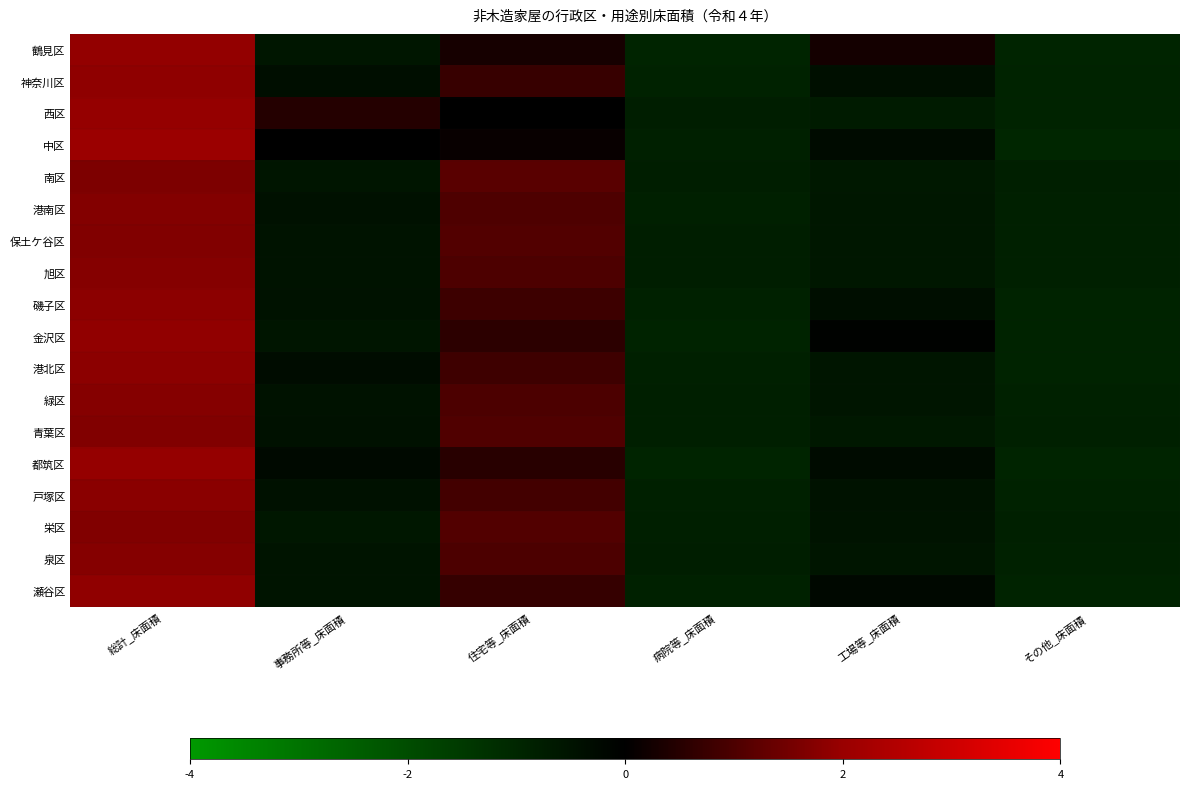

Reading right to left, list all the values displayed in this chart.

鶴見区: その他_床面積=-1.0	工場等_床面積=0.3	病院等_床面積=-0.9	住宅等_床面積=0.3	事務所等_床面積=-0.6	総計_床面積=1.9
神奈川区: その他_床面積=-0.9	工場等_床面積=-0.4	病院等_床面積=-0.9	住宅等_床面積=0.7	事務所等_床面積=-0.4	総計_床面積=1.9
西区: その他_床面積=-0.9	工場等_床面積=-0.7	病院等_床面積=-0.8	住宅等_床面積=0.0	事務所等_床面積=0.5	総計_床面積=1.9
中区: その他_床面積=-1.0	工場等_床面積=-0.3	病院等_床面積=-0.9	住宅等_床面積=0.1	事務所等_床面積=0.0	総計_床面積=2.0
南区: その他_床面積=-0.8	工場等_床面積=-0.6	病院等_床面積=-0.8	住宅等_床面積=1.2	事務所等_床面積=-0.5	総計_床面積=1.6
港南区: その他_床面積=-0.8	工場等_床面積=-0.6	病院等_床面積=-0.8	住宅等_床面積=1.0	事務所等_床面積=-0.4	総計_床面積=1.7
保土ケ谷区: その他_床面積=-0.8	工場等_床面積=-0.6	病院等_床面積=-0.8	住宅等_床面積=1.1	事務所等_床面積=-0.5	総計_床面積=1.7
旭区: その他_床面積=-0.9	工場等_床面積=-0.6	病院等_床面積=-0.8	住宅等_床面積=1.0	事務所等_床面積=-0.5	総計_床面積=1.7
磯子区: その他_床面積=-0.9	工場等_床面積=-0.4	病院等_床面積=-0.9	住宅等_床面積=0.8	事務所等_床面積=-0.5	総計_床面積=1.8
金沢区: その他_床面積=-0.9	工場等_床面積=-0.1	病院等_床面積=-0.9	住宅等_床面積=0.6	事務所等_床面積=-0.6	総計_床面積=1.9
港北区: その他_床面積=-0.9	工場等_床面積=-0.6	病院等_床面積=-0.8	住宅等_床面積=0.8	事務所等_床面積=-0.3	総計_床面積=1.8
緑区: その他_床面積=-0.9	工場等_床面積=-0.6	病院等_床面積=-0.8	住宅等_床面積=1.0	事務所等_床面積=-0.5	総計_床面積=1.7
青葉区: その他_床面積=-0.8	工場等_床面積=-0.6	病院等_床面積=-0.8	住宅等_床面積=1.1	事務所等_床面積=-0.5	総計_床面積=1.7
都筑区: その他_床面積=-1.0	工場等_床面積=-0.3	病院等_床面積=-0.9	住宅等_床面積=0.5	事務所等_床面積=-0.3	総計_床面積=1.9
戸塚区: その他_床面積=-0.9	工場等_床面積=-0.5	病院等_床面積=-0.8	住宅等_床面積=0.9	事務所等_床面積=-0.5	総計_床面積=1.8
栄区: その他_床面積=-0.8	工場等_床面積=-0.5	病院等_床面積=-0.8	住宅等_床面積=1.1	事務所等_床面積=-0.6	総計_床面積=1.7
泉区: その他_床面積=-0.9	工場等_床面積=-0.6	病院等_床面積=-0.8	住宅等_床面積=1.0	事務所等_床面積=-0.5	総計_床面積=1.7
瀬谷区: その他_床面積=-0.9	工場等_床面積=-0.2	病院等_床面積=-0.9	住宅等_床面積=0.7	事務所等_床面積=-0.5	総計_床面積=1.9